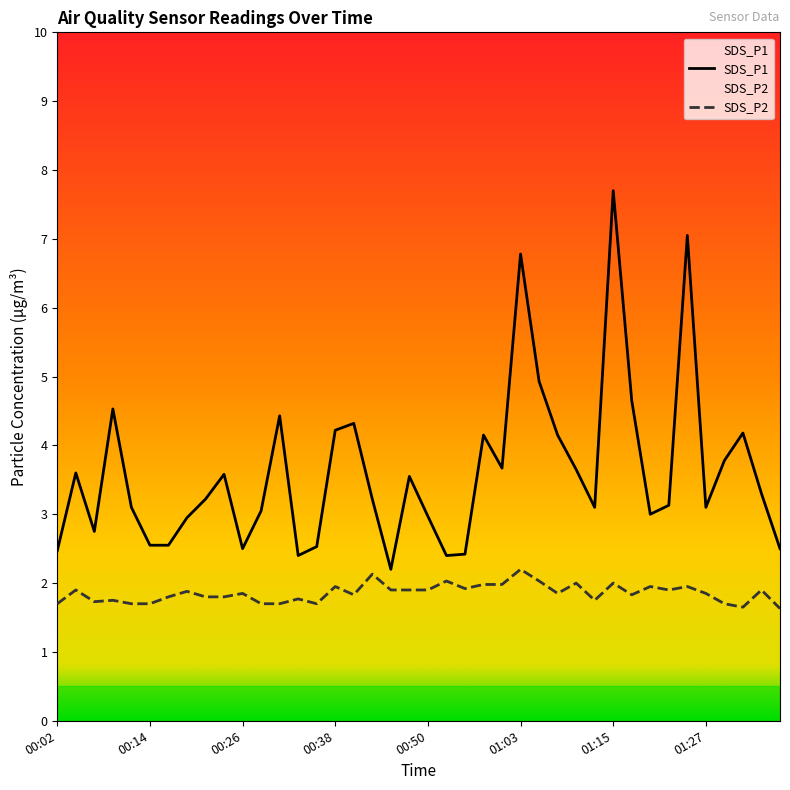

What is the sum of all SDS_P2 values?

74.2